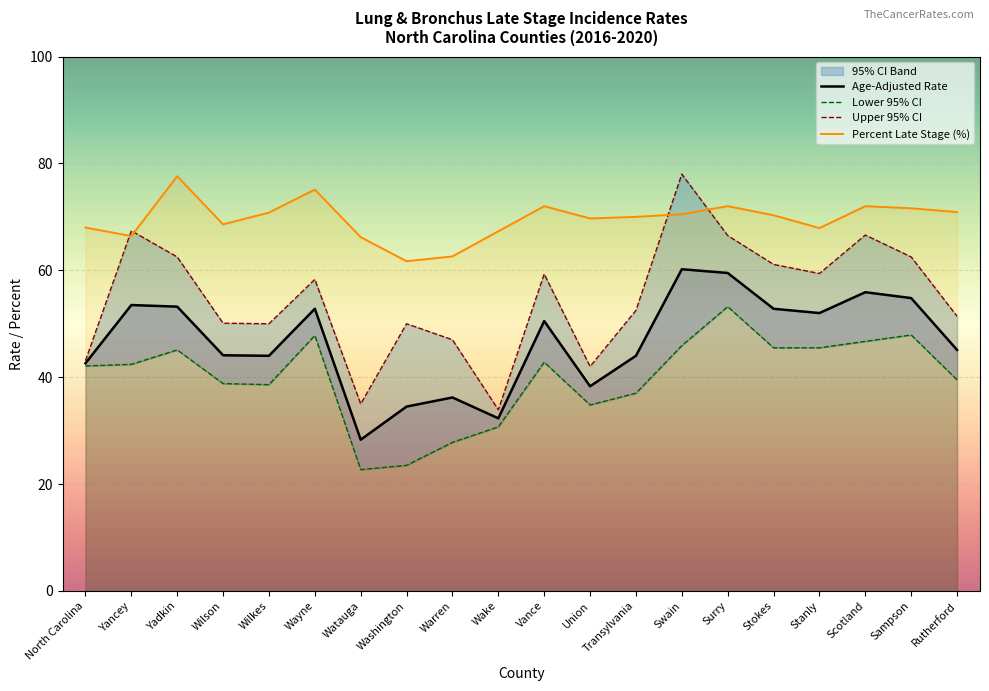

Which series changed the most between Wayne and Stokes?

Percent Late Stage (%)